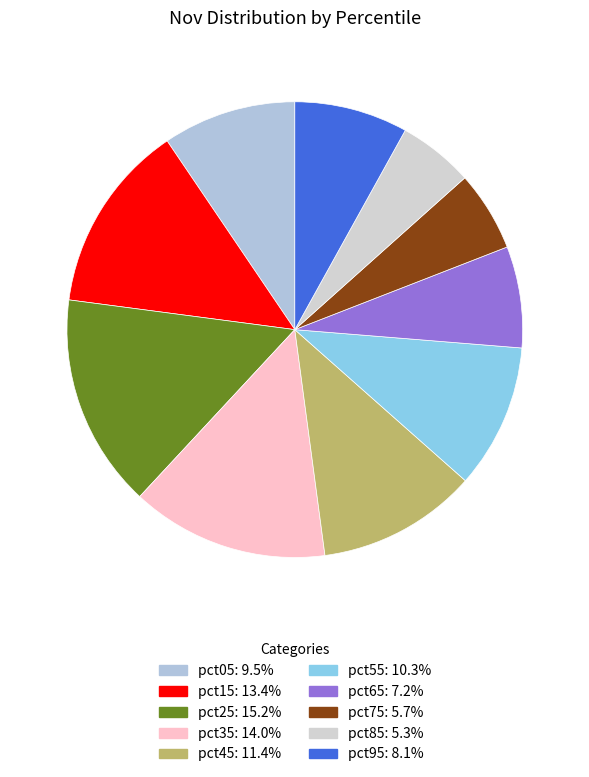

Count the number of slices in the pie.

10